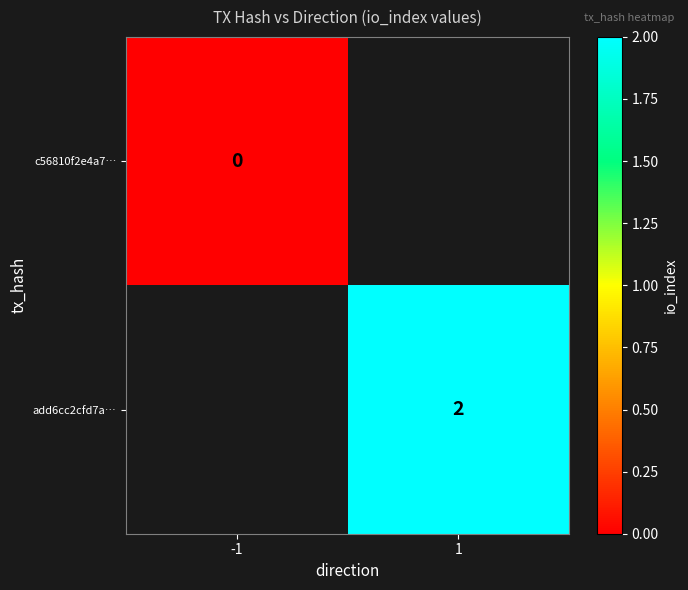

How many distinct data groups are displayed?

2